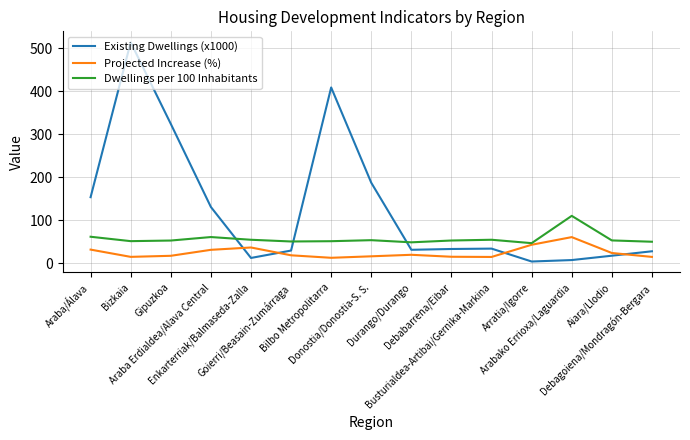

Does the chart have visible grid lines?

Yes